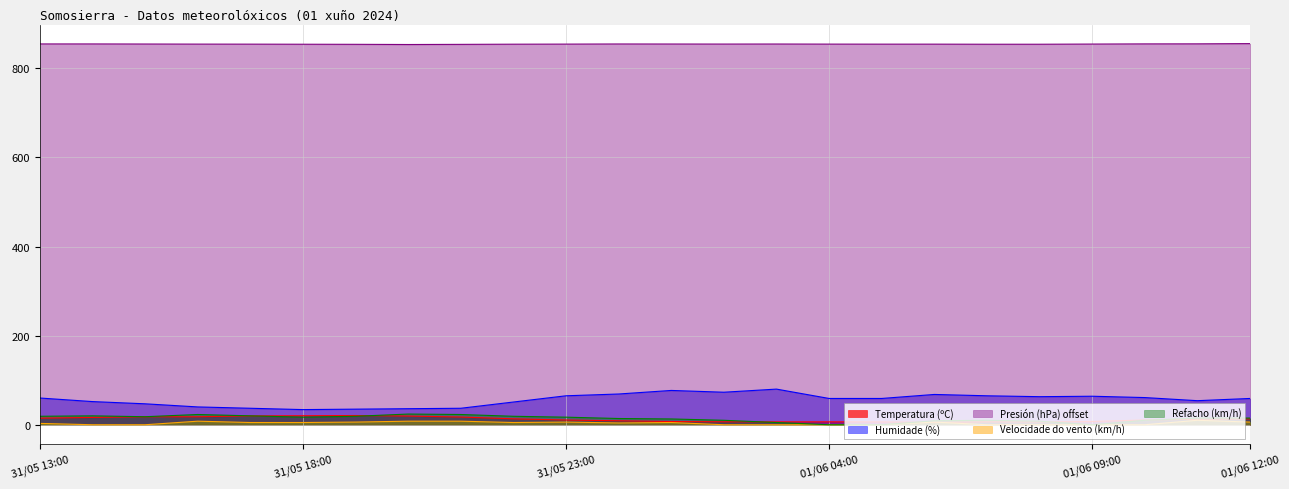

True or false: Refacho (km/h) and Velocidade do vento (km/h) intersect in this chart.

False